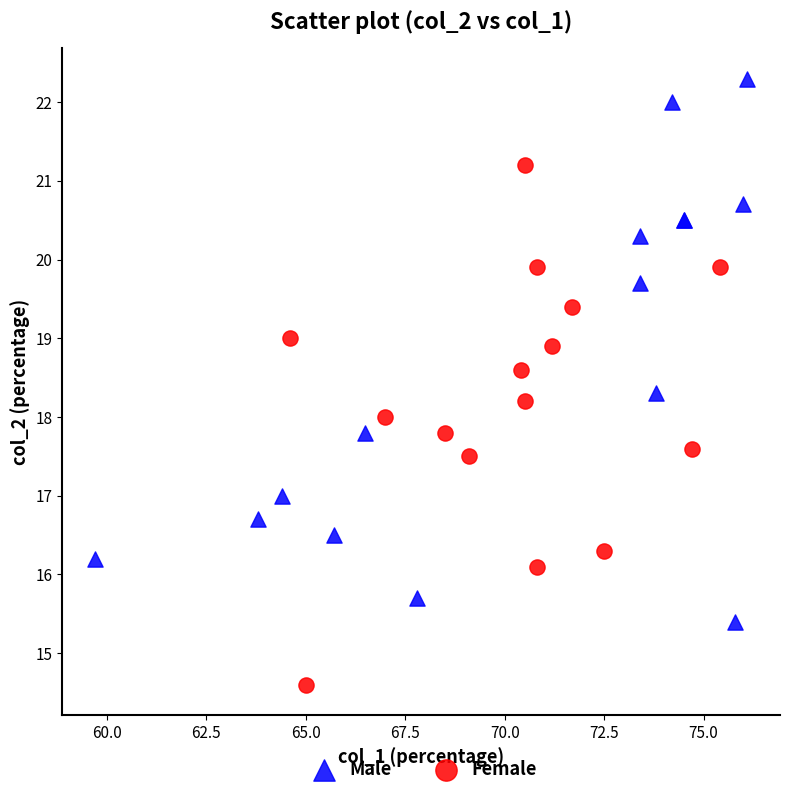

Which series contains the lowest Y value?

Female